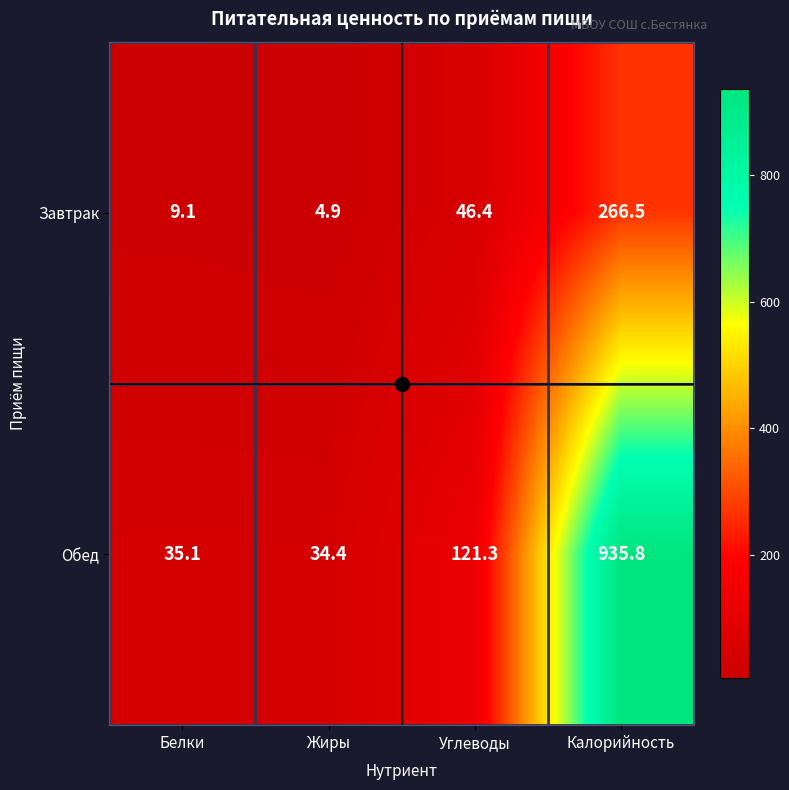

How many distinct data groups are displayed?

2